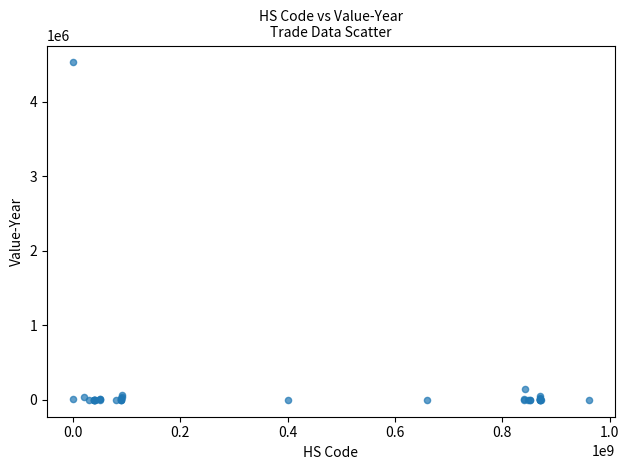

What Y value in the scatter plot is closest to 2263847?

148873